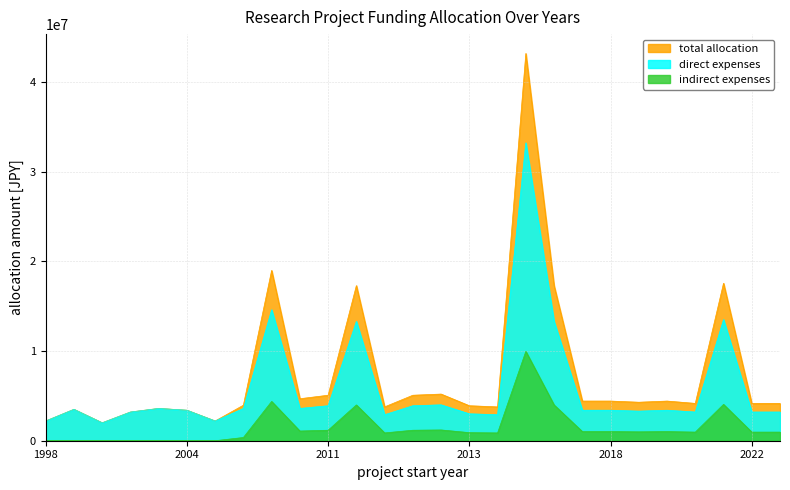

What is the sum of all indirect expenses values?

40920000